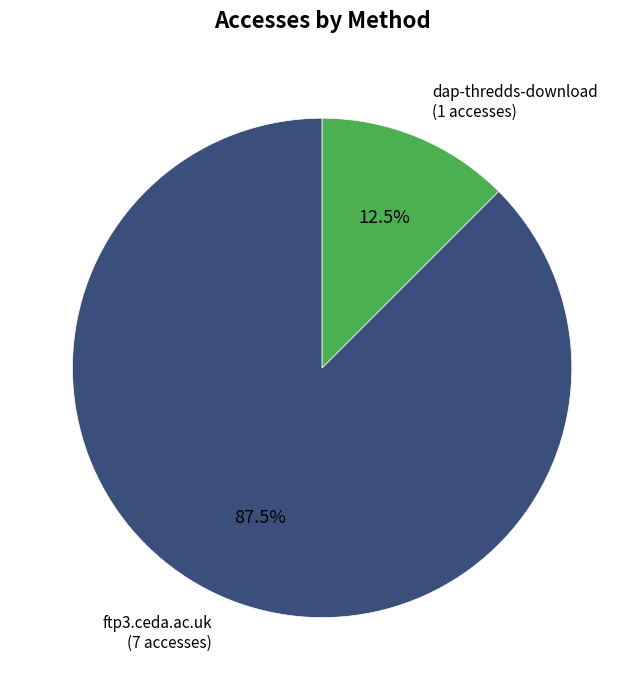

Is there any slice that represents more than half of the pie?

Yes